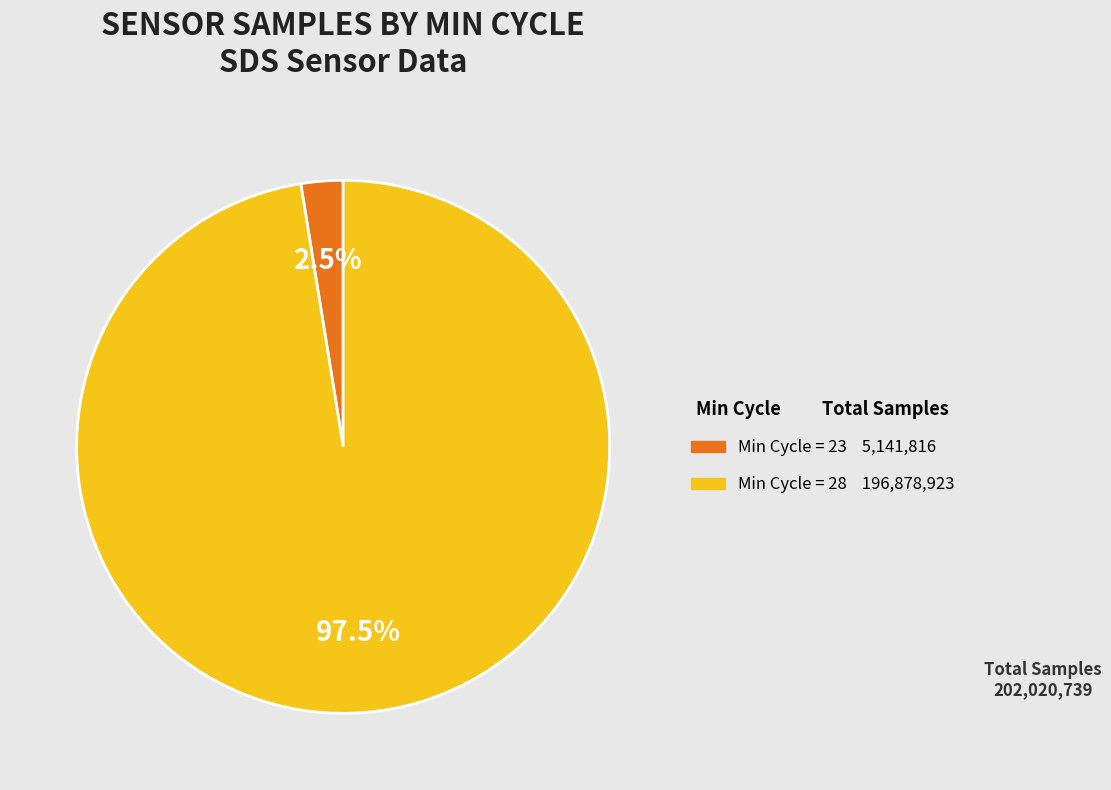

Does any single category account for the majority?

Yes